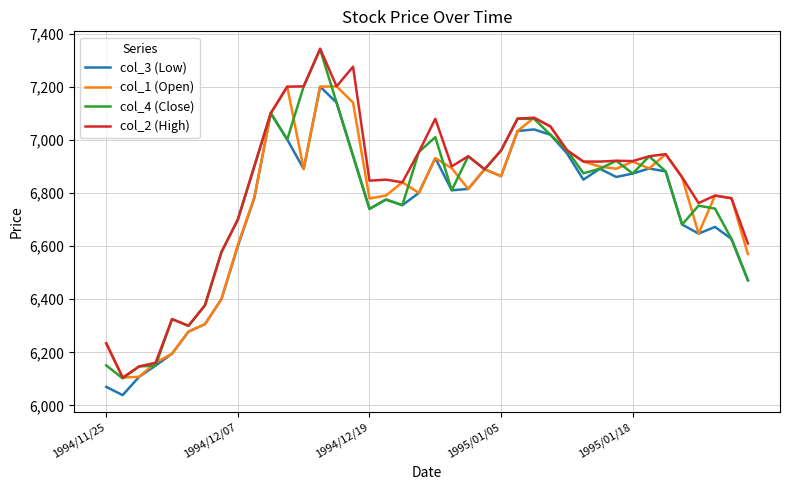

What is the highest value of the col_1 (Open) series?

7201